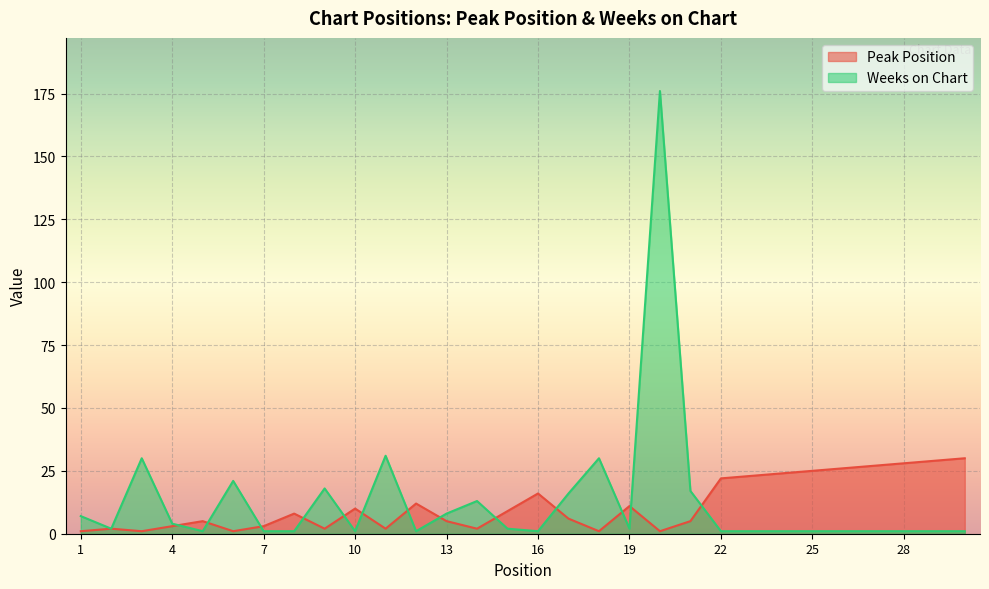

How many times do Peak Position and Weeks on Chart cross each other?

13